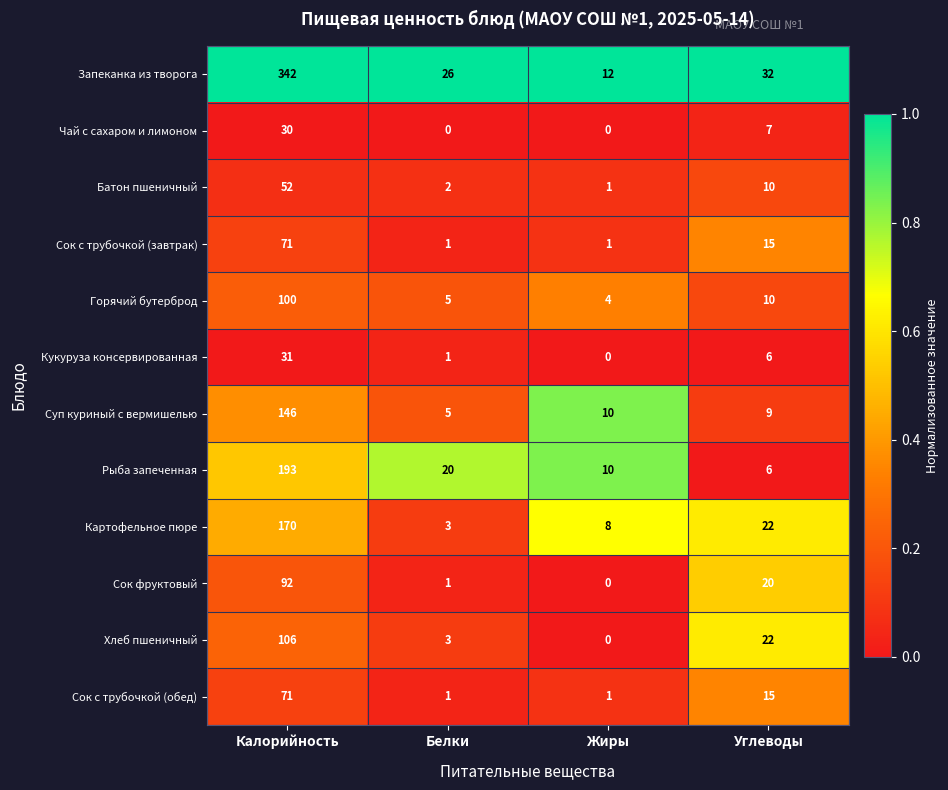

Which series has the largest range (max minus min)?

Запеканка из творога